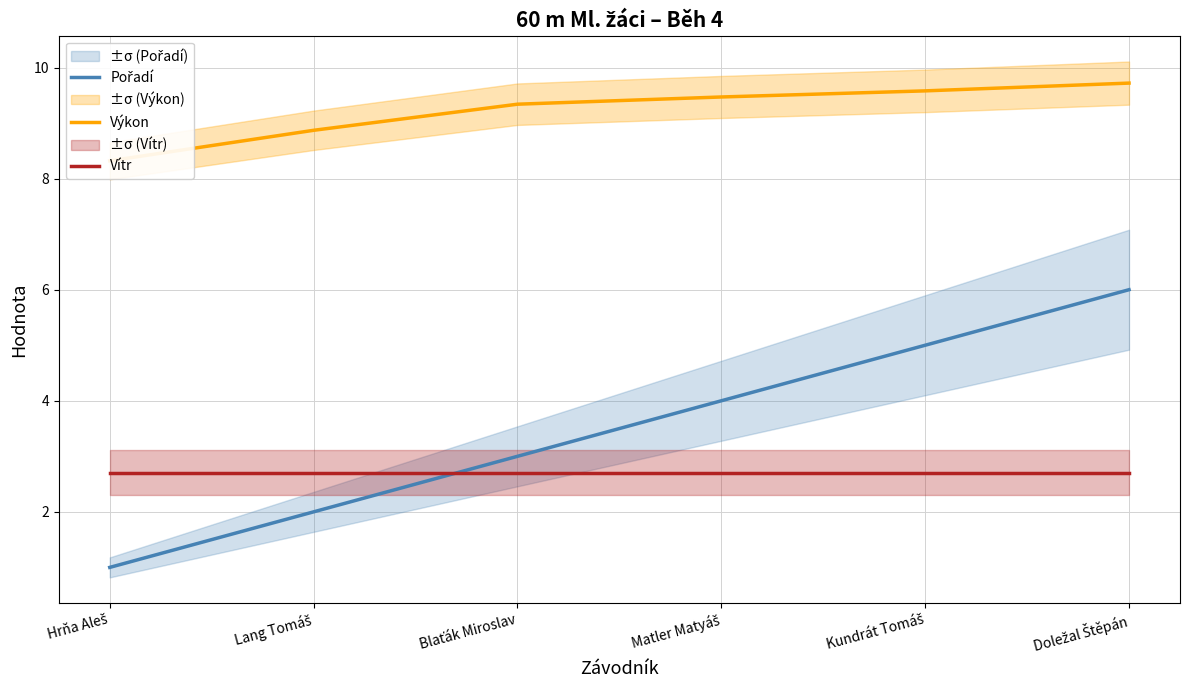

True or false: Vítr and Výkon cross at least once.

False